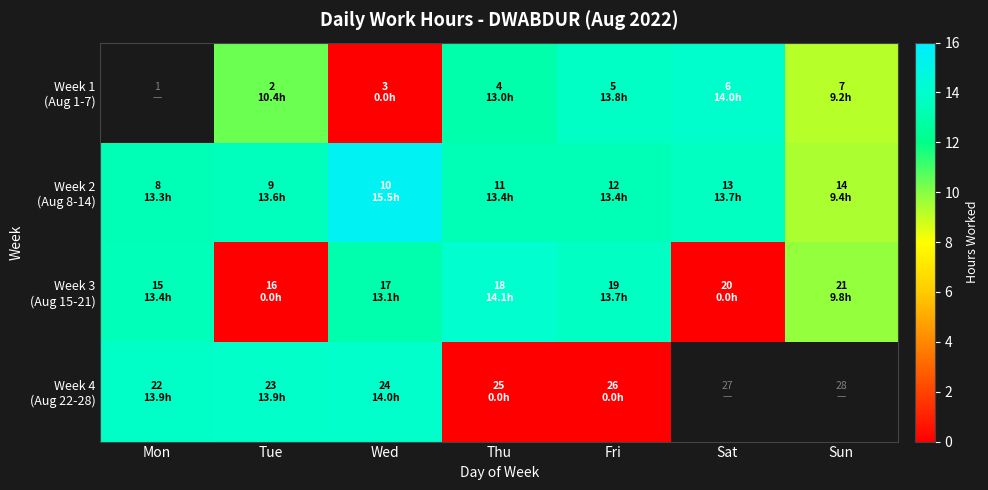

At which label does Week 2 (Aug 8-14) first exceed 13?

Mon